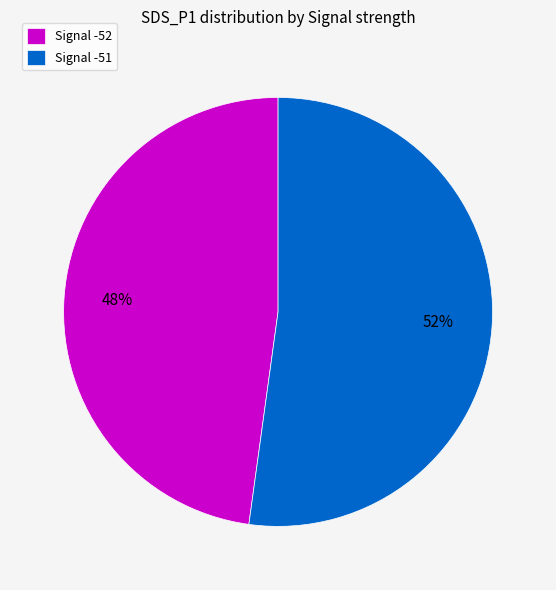

Is the sum of Signal -52 and Signal -51 greater than half?

Yes